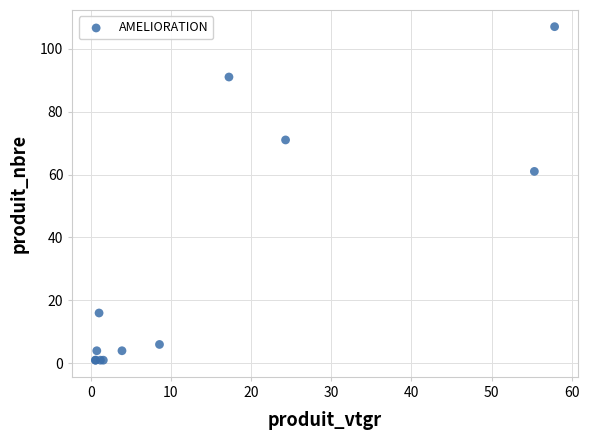

What Y value in the scatter plot is closest to 54?

61